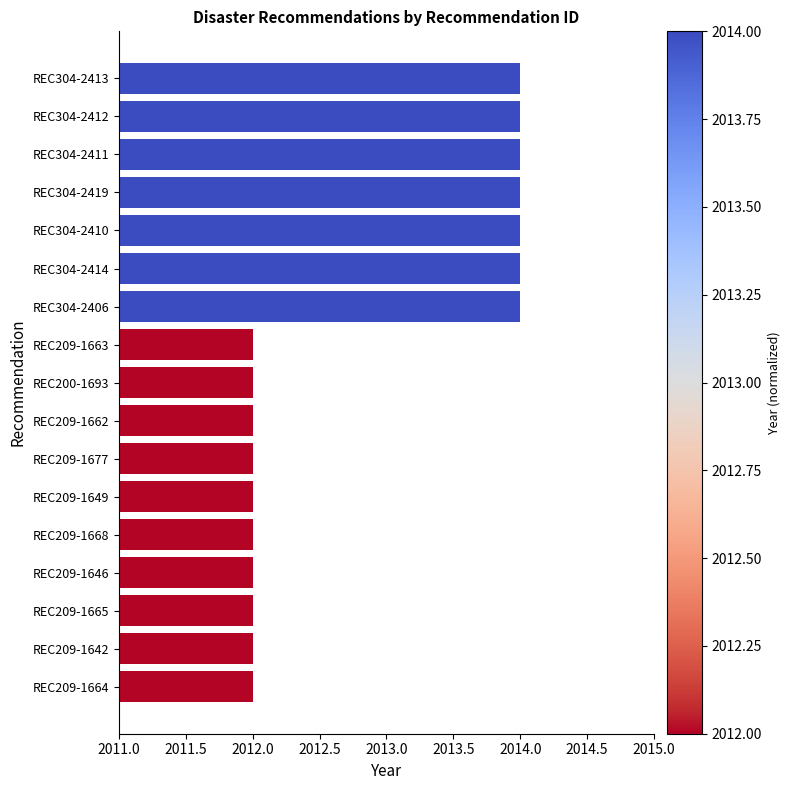

Reading bottom to top, extract all data points from this chart.

2012	2012	2012	2012	2012	2012	2012	2012	2012	2012	2014	2014	2014	2014	2014	2014	2014